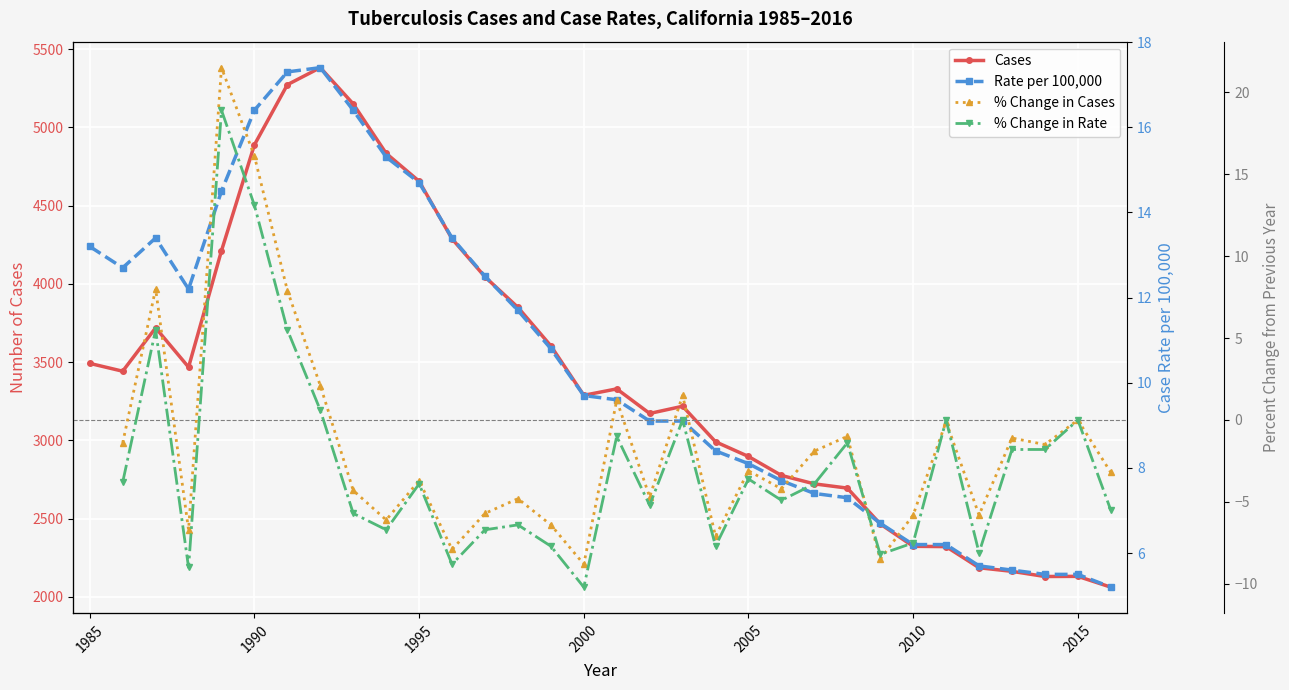

How many categories are shown in the chart?

32